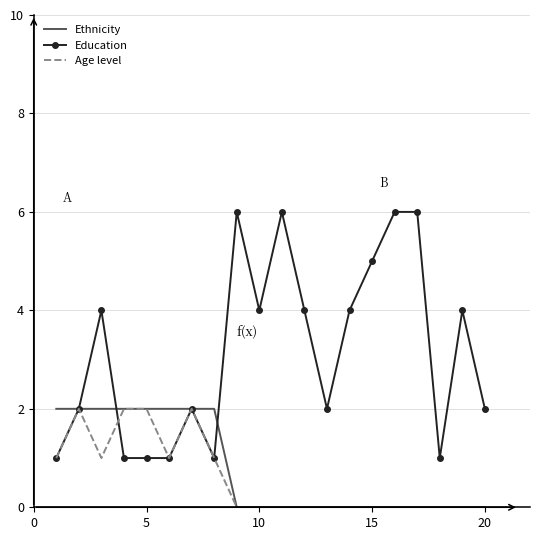

Which series has the largest total across all categories?

Education